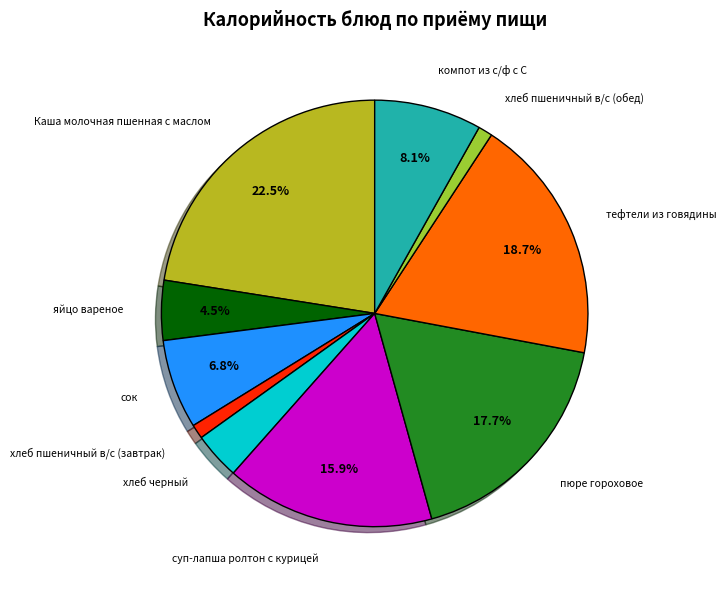

To the nearest percent, what is the difference between the largest and smallest slice percentages?

21%